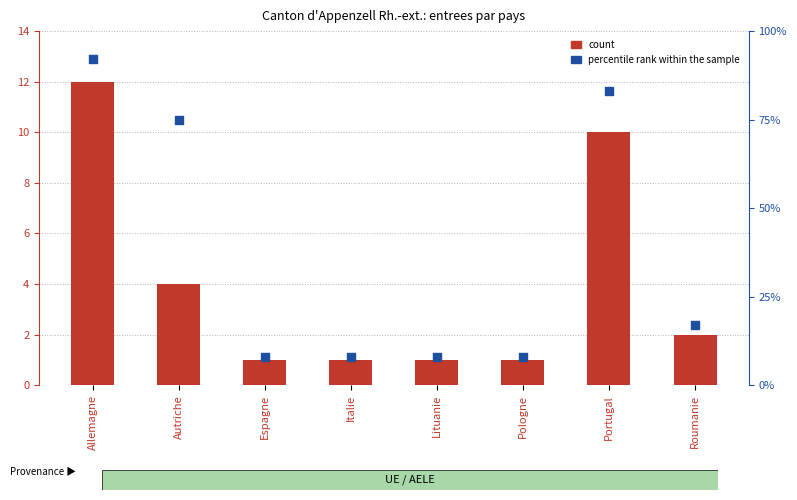

What are all the series names shown in the legend?

count, percentile rank within the sample